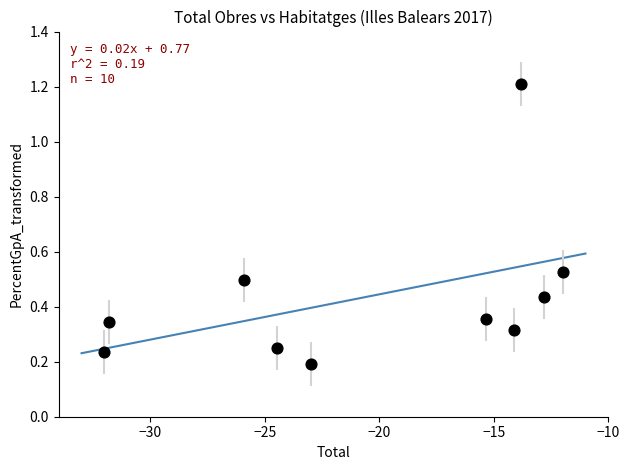

What is the range of X values (max minus min)?

20.0